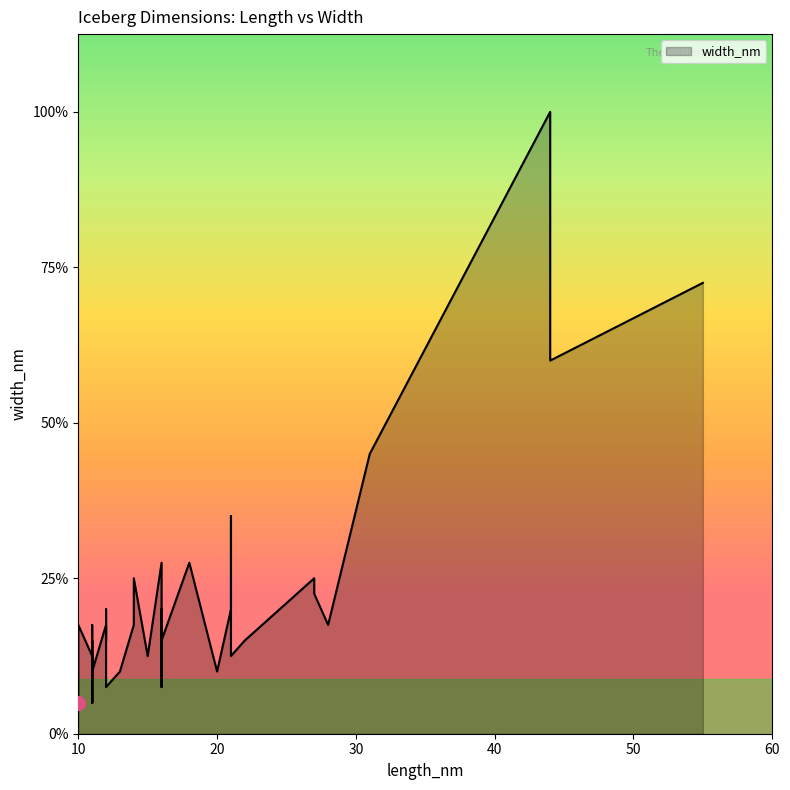

List the labels in order of value, largest first.

44, 55, 44, 31, 21, 16, 18, 27, 14, 27, 21, 16, 12, 14, 12, 28, 10, 10, 11, 22, 12, 11, 16, 11, 11, 15, 21, 13, 11, 20, 11, 11, 16, 11, 12, 11, 10, 11, 11